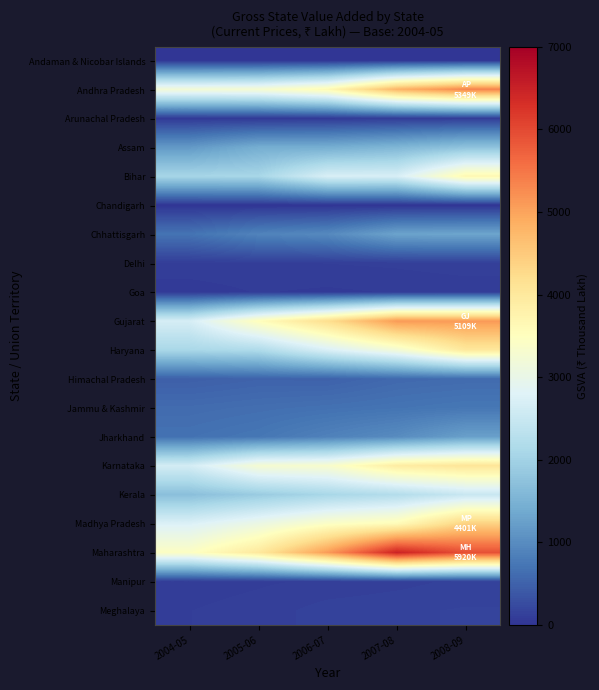

What is the total value across all series at 2004-05?

24692.6